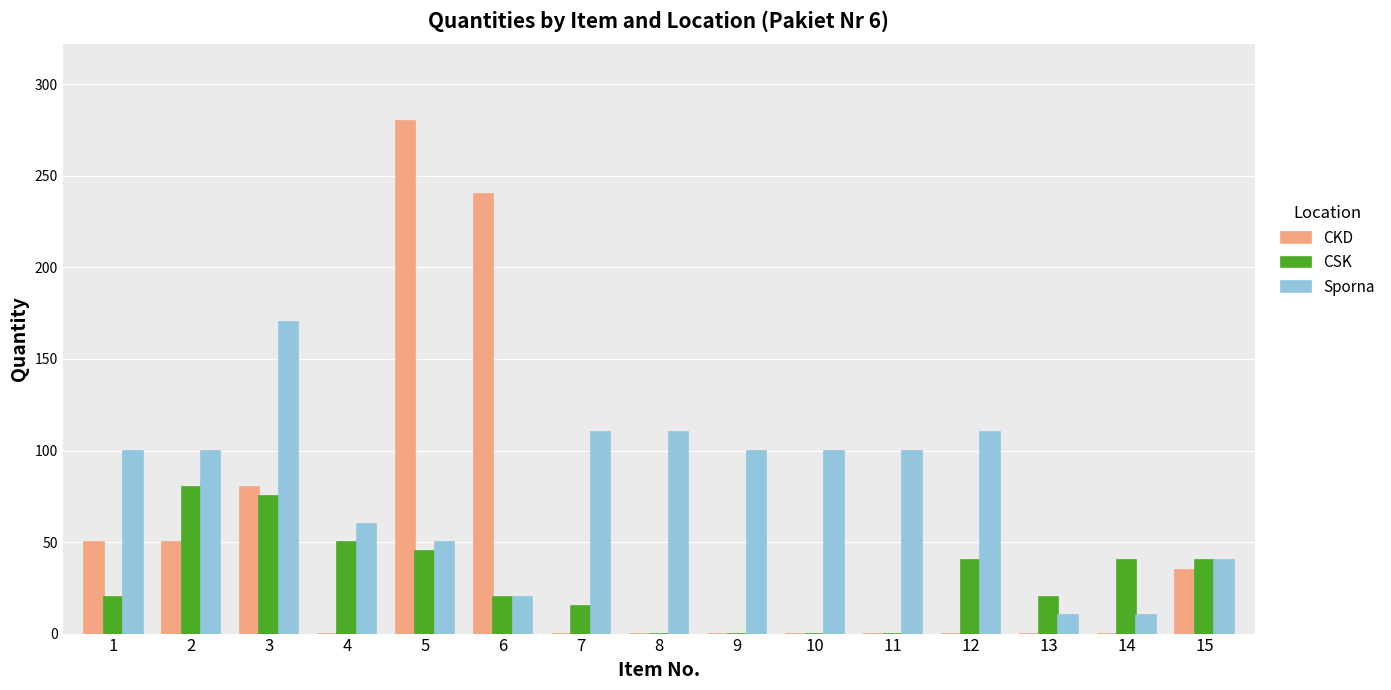

What is the sum of all CSK values?

445